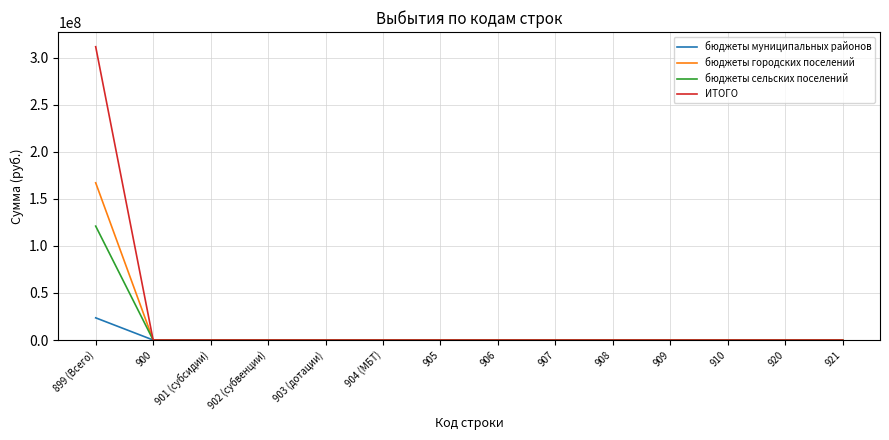

At which label does бюджеты городских поселений reach its peak?

899 (Всего)